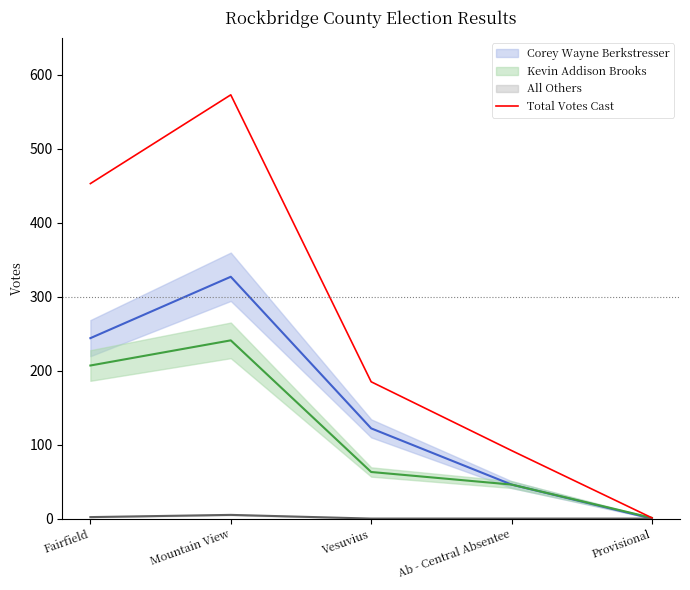

Reading right to left, what are all the values shown in this chart?

1	92	185	573	453